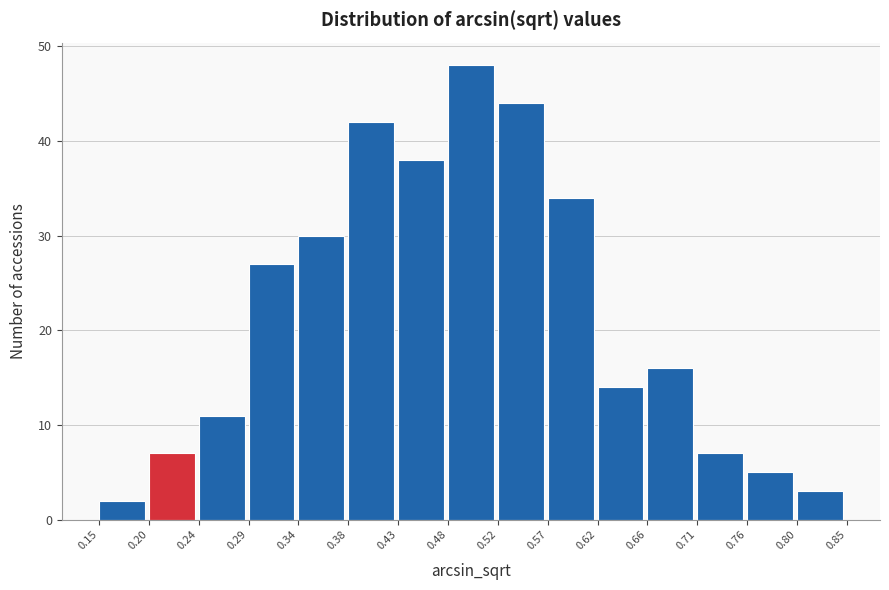

Reading left to right, list every bar in this chart as the range it spans on the x-axis followed by its height. The values are not printed on the chart, so give them approximately, as read against the axis.

0.15 to 0.20: 2
0.20 to 0.24: 7
0.24 to 0.29: 11
0.29 to 0.34: 27
0.34 to 0.38: 30
0.38 to 0.43: 42
0.43 to 0.48: 38
0.48 to 0.52: 48
0.52 to 0.57: 44
0.57 to 0.62: 34
0.62 to 0.66: 14
0.66 to 0.71: 16
0.71 to 0.76: 7
0.76 to 0.80: 5
0.80 to 0.85: 3